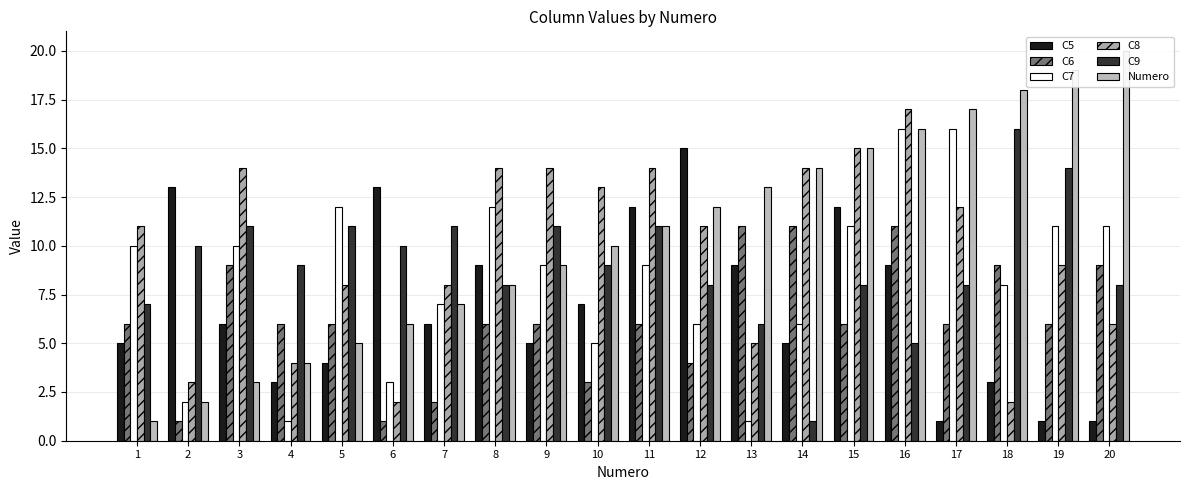

The value of C9 at 7 is 11. True or false?

True